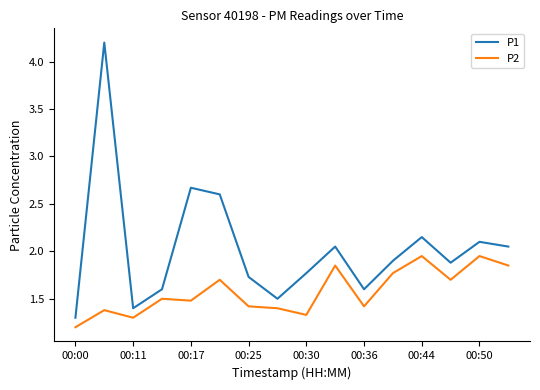

What is the maximum value shown in the chart?

4.2